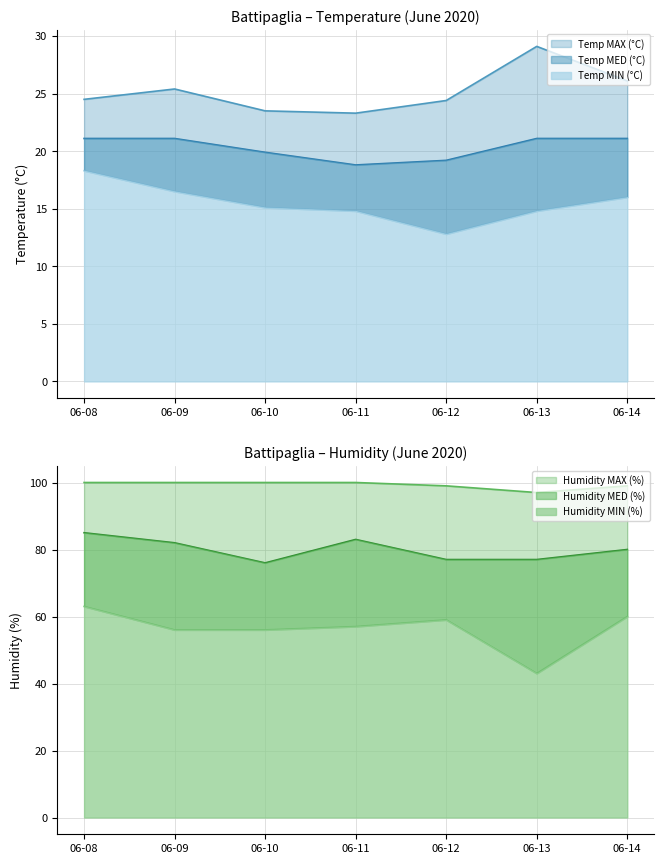

What is the total value across all series at 06-11?

296.9